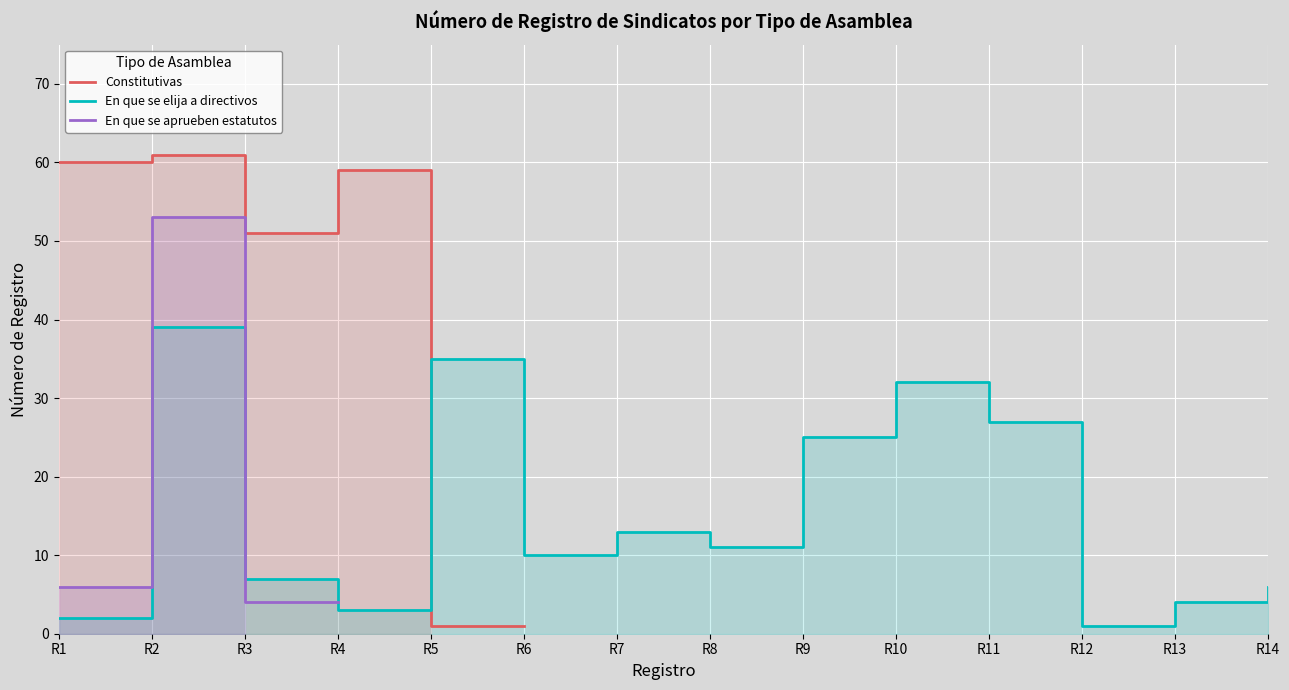

In En que se elija a directivos, how many points are lower than both neighbors (excluding endpoints)?

4